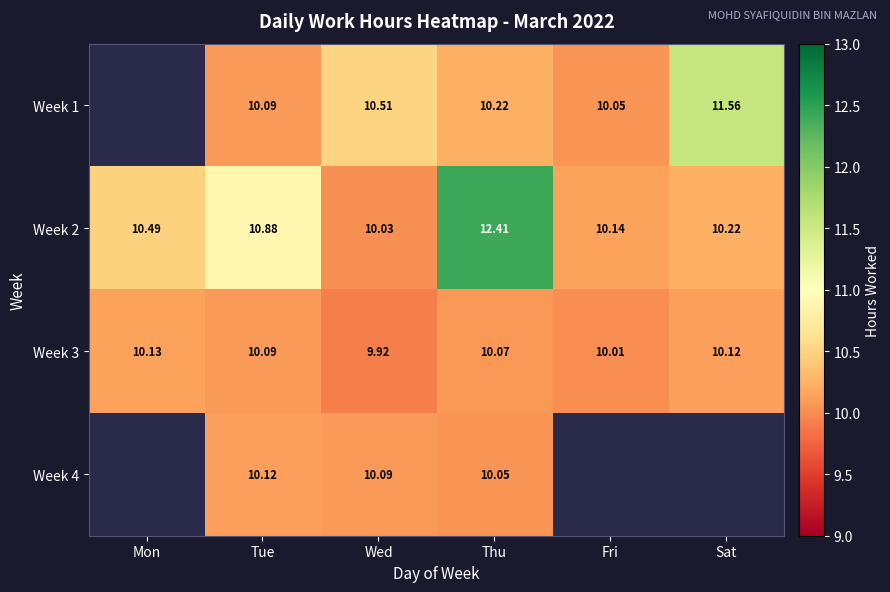

List the labels in order of Week 2 value, largest first.

Thu, Tue, Mon, Sat, Fri, Wed